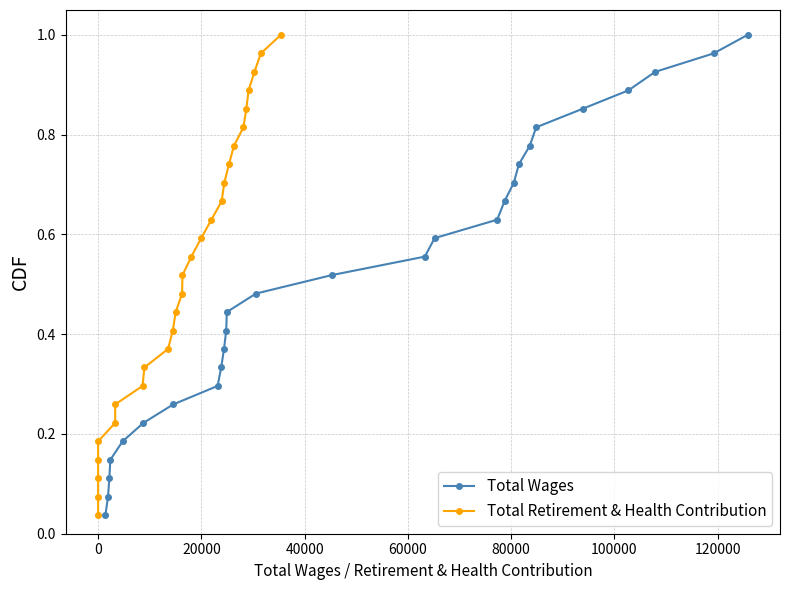

Is the value of Total Wages at 14 greater than the value of Total Retirement & Health Contribution at 140000?

Yes